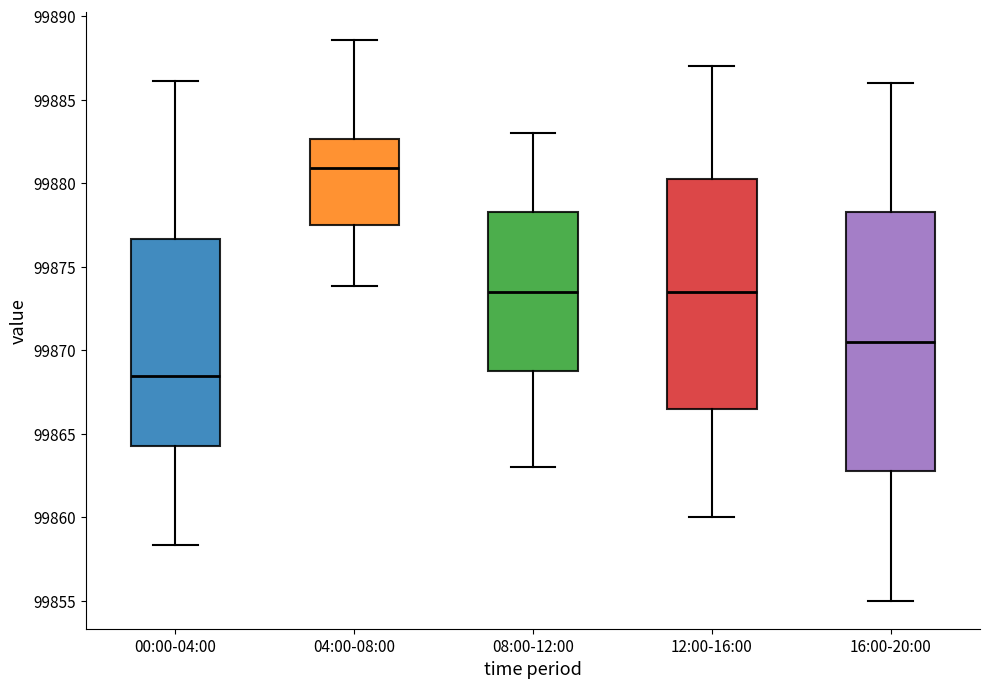

Where is the upper edge of the box for 04:00-08:00 on the y-axis? The values are not printed on the chart, so give them approximately, as read against the axis.

99882.5